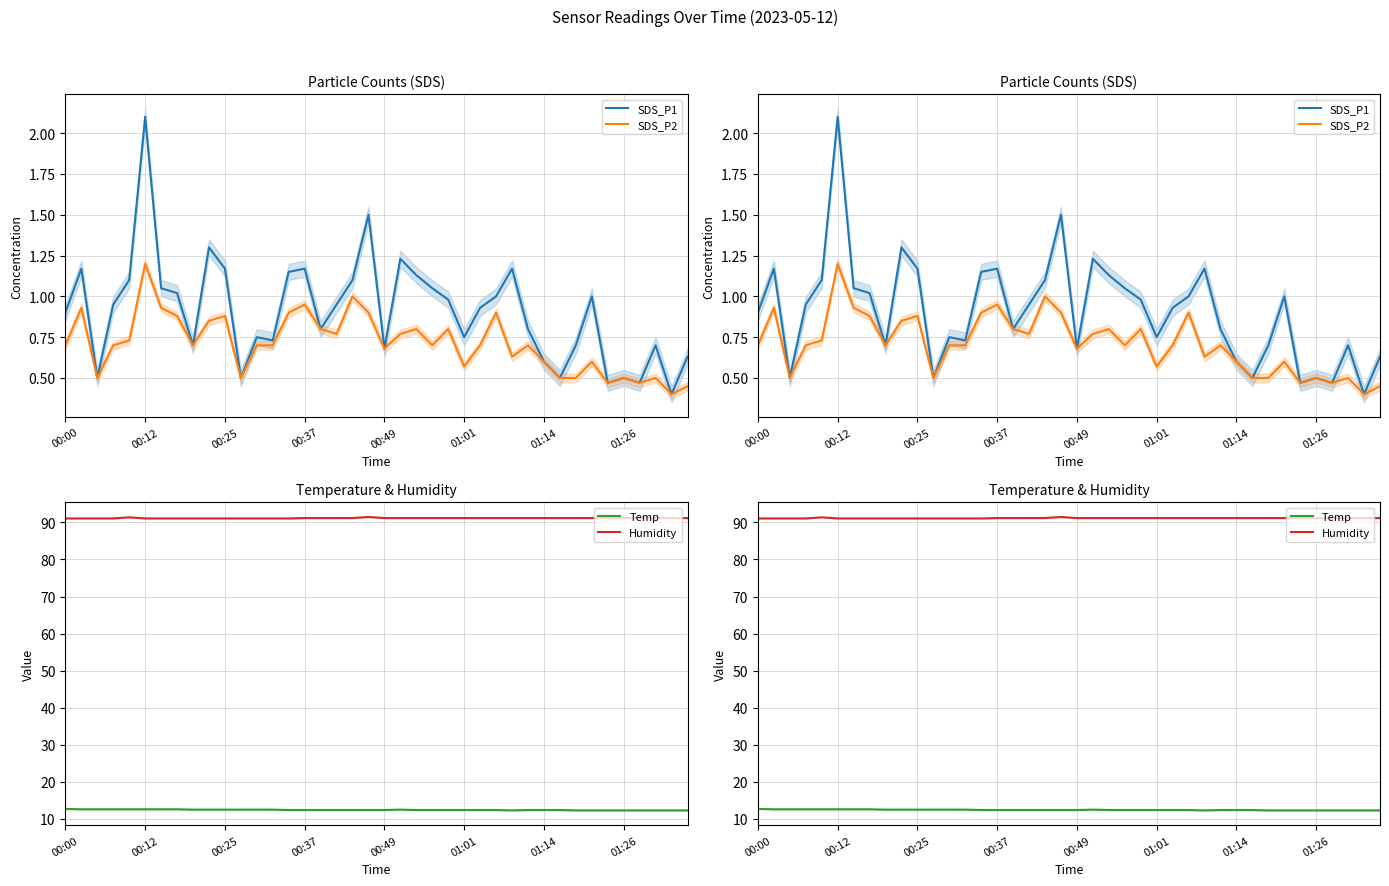

How many Temp values are between 12 and 13?

40